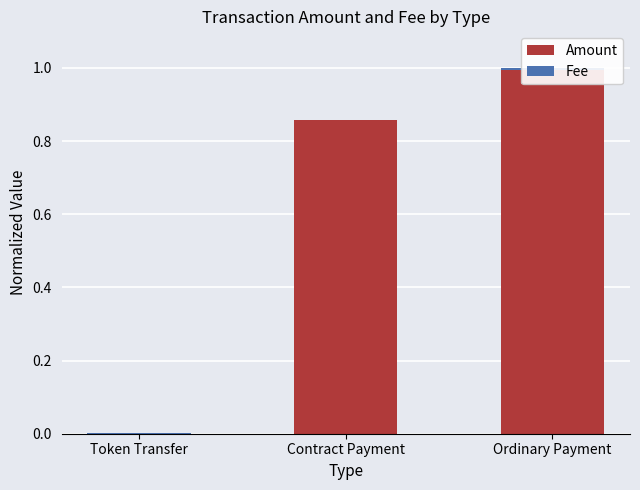

Count the number of categories in the chart.

3